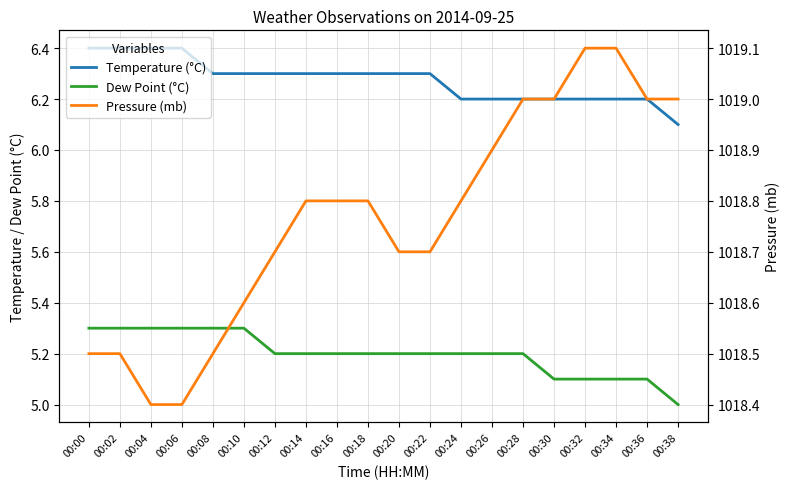

What are all the series names shown in the legend?

Temperature (°C), Dew Point (°C), Pressure (mb)